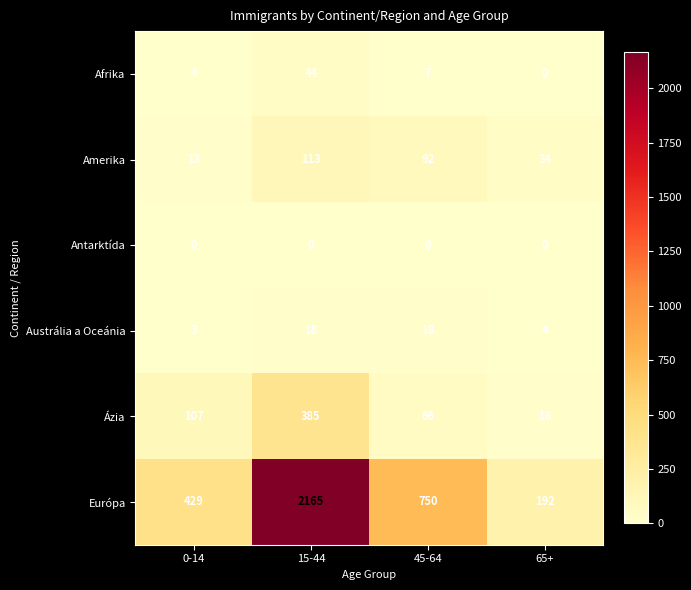

What is the total value across all series at 65+?

246